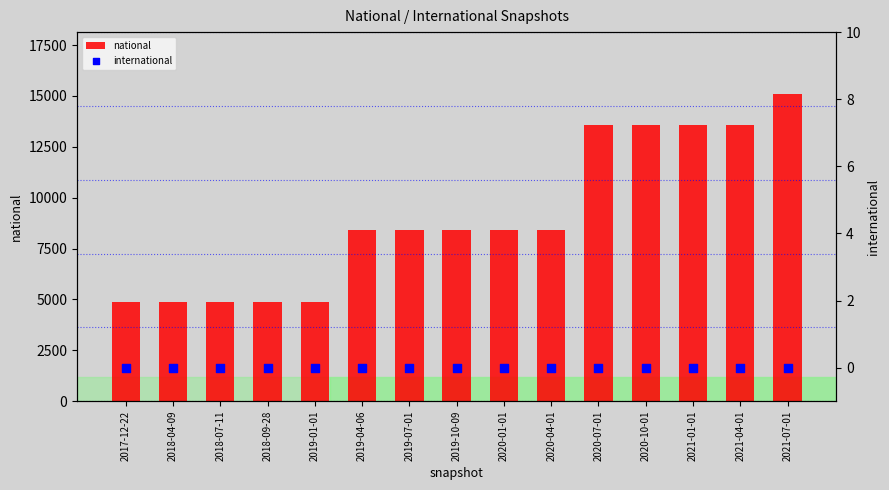

Which series has the widest spread of Y values?

national